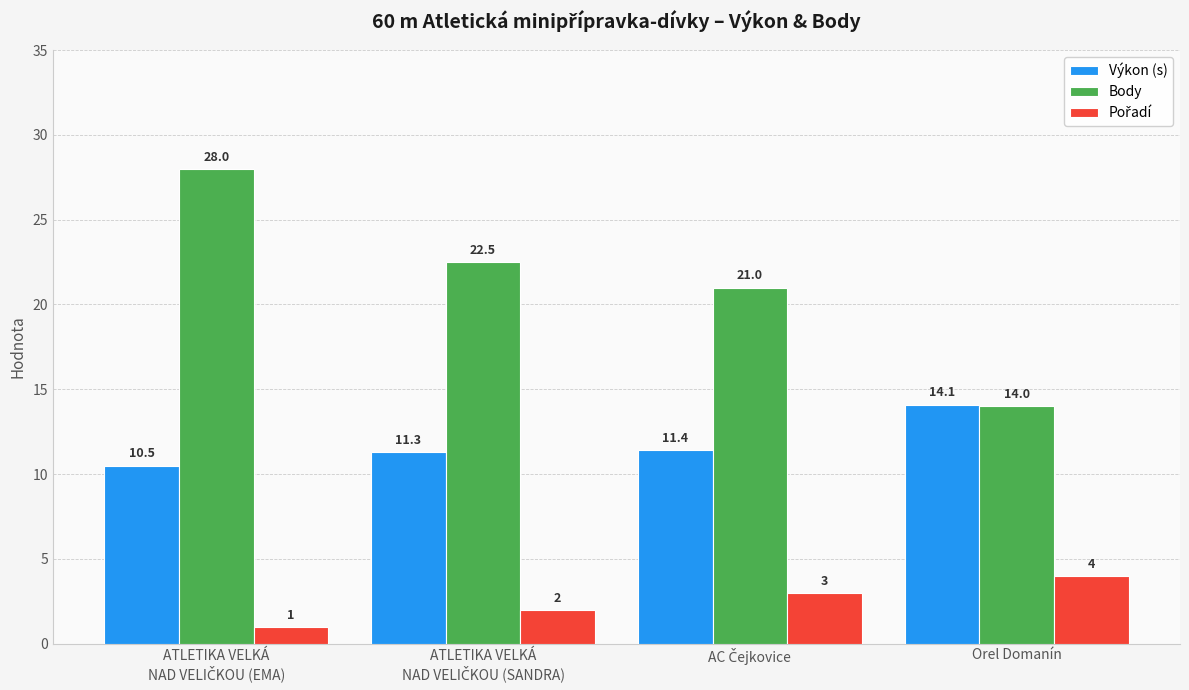

What is the maximum value for Výkon (s)?

14.1